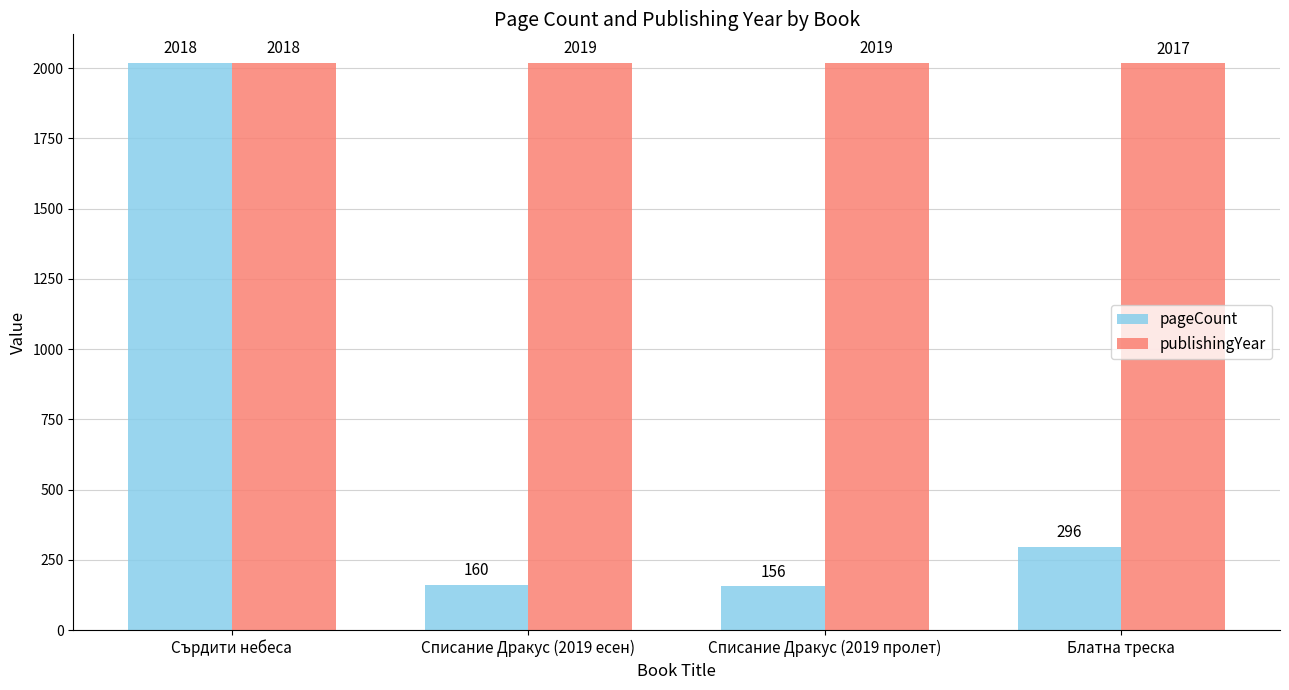

How many bars are there in each group?

2